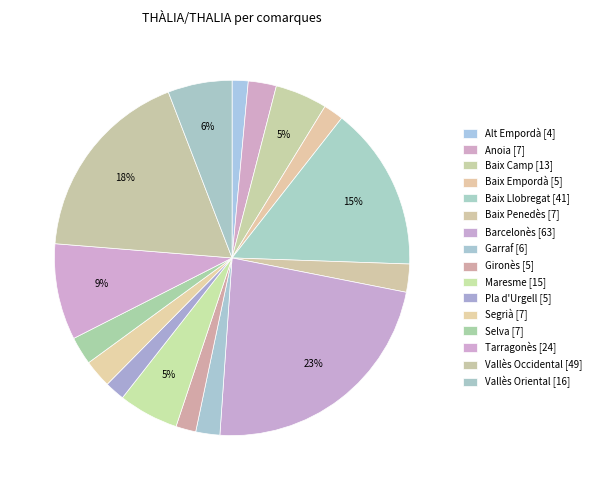

Is the sum of Baix Llobregat and Gironès greater than half?

No